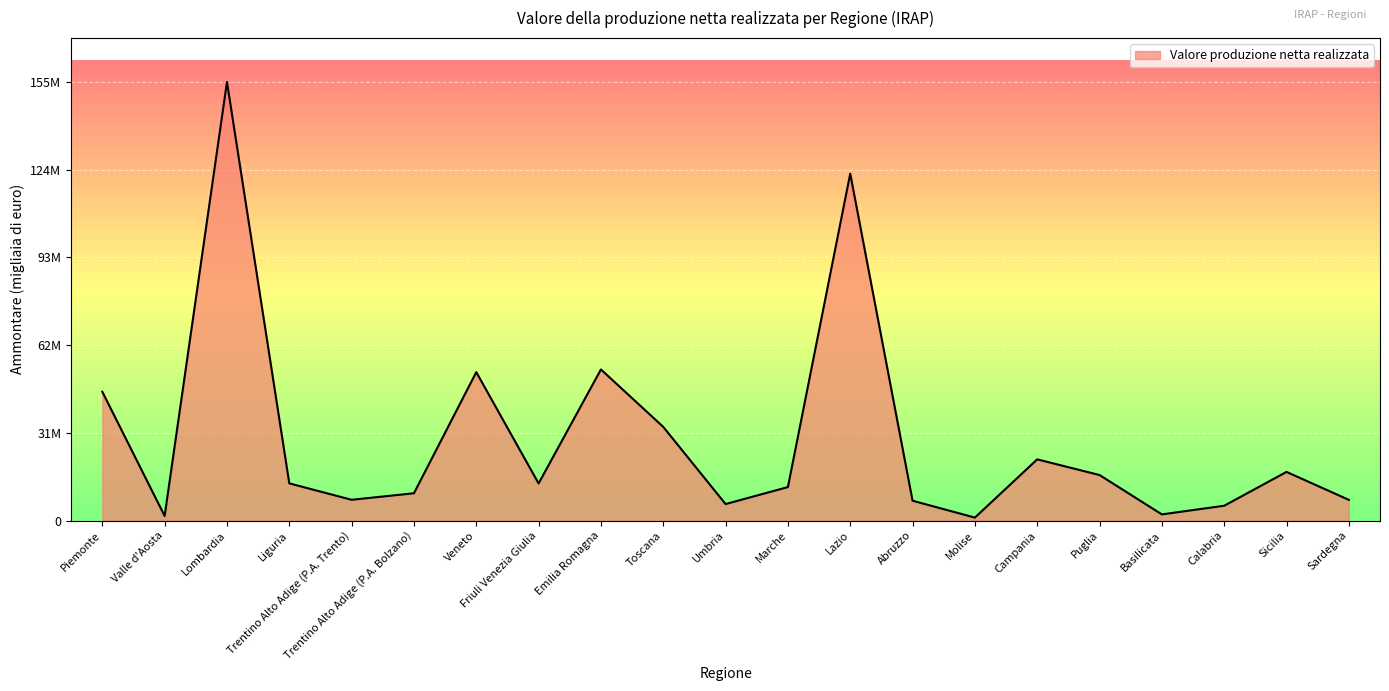

Does the chart display data point markers on the line(s)?

No